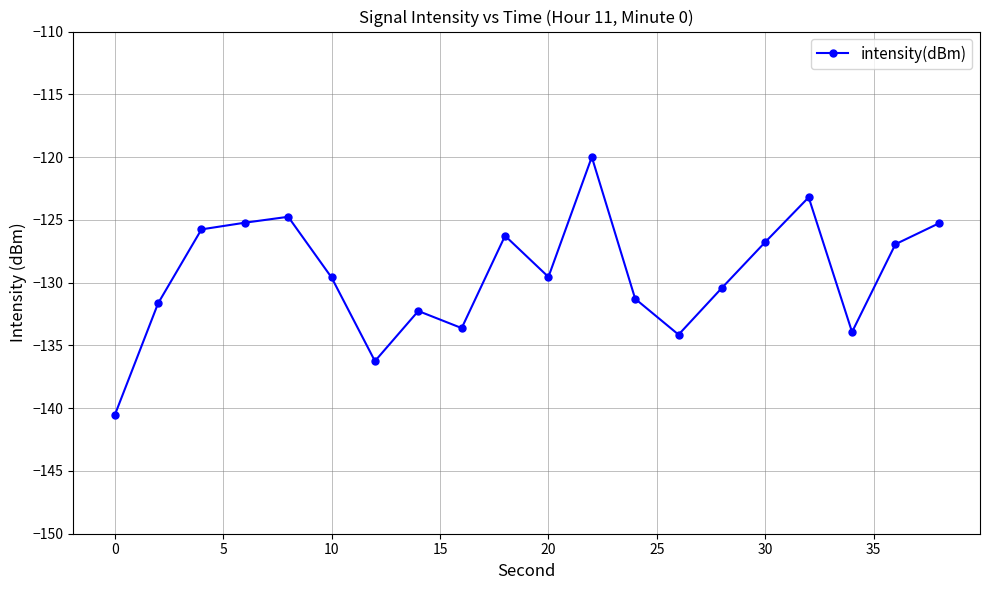

True or false: the data has more than 0 interior local peaks.

True